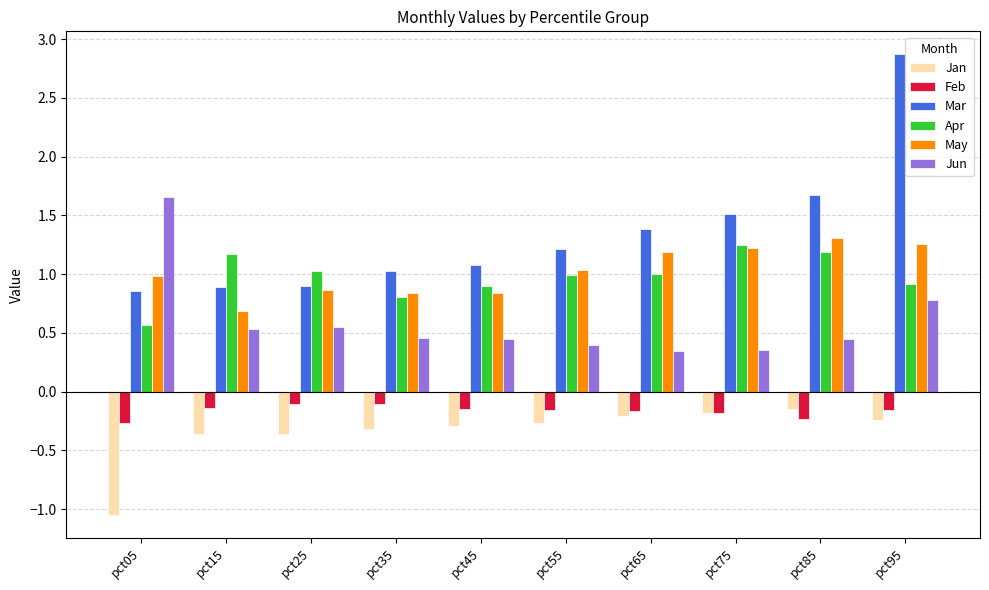

What is the maximum value shown in the chart?

2.9